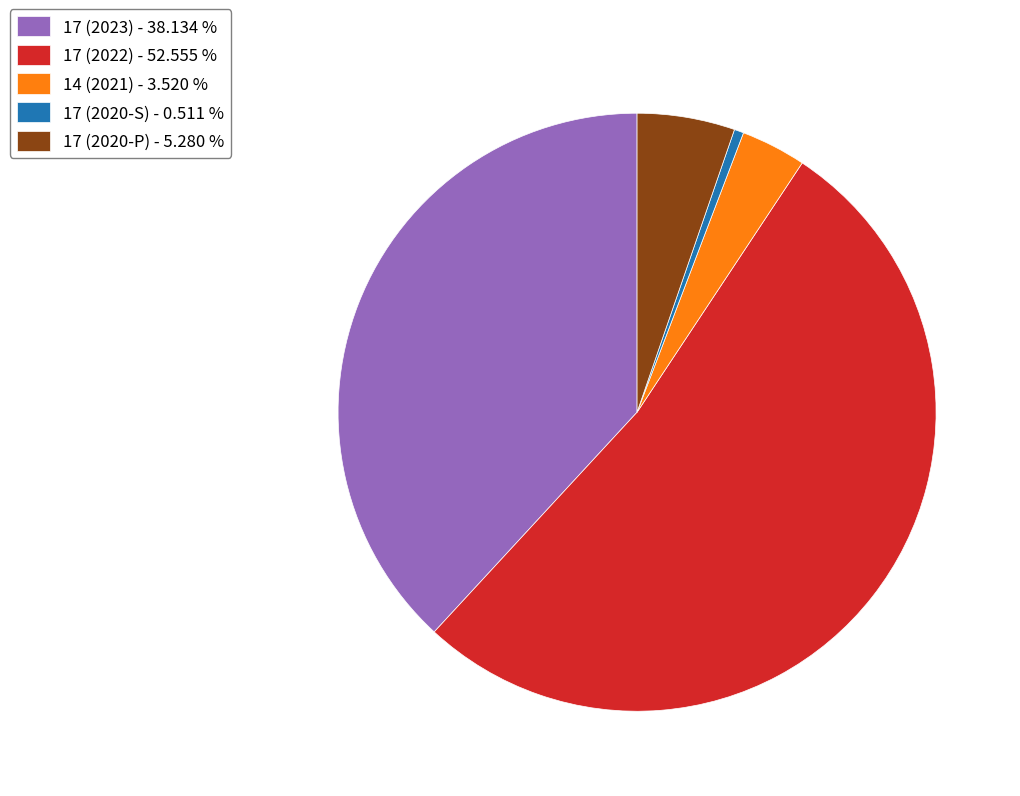

Do 14 (2021) - 3.520 % and 17 (2023) - 38.134 % together represent more than half of the pie?

No